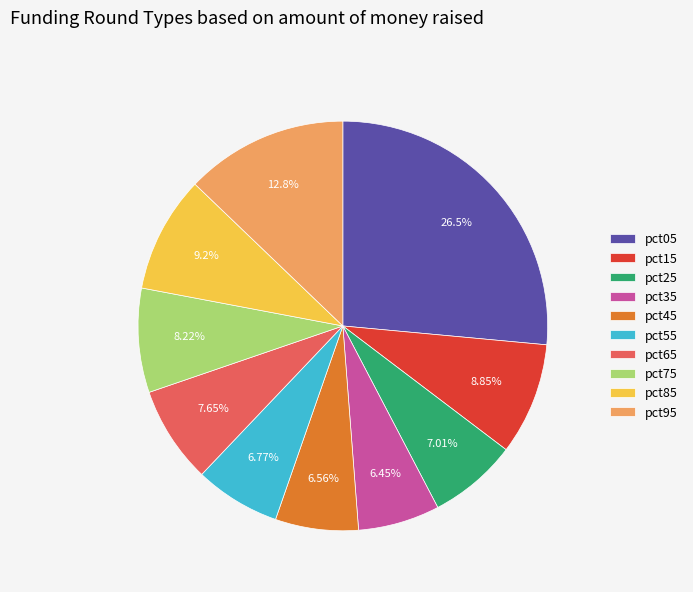

To the nearest percent, what portion does pct95 represent?

13%